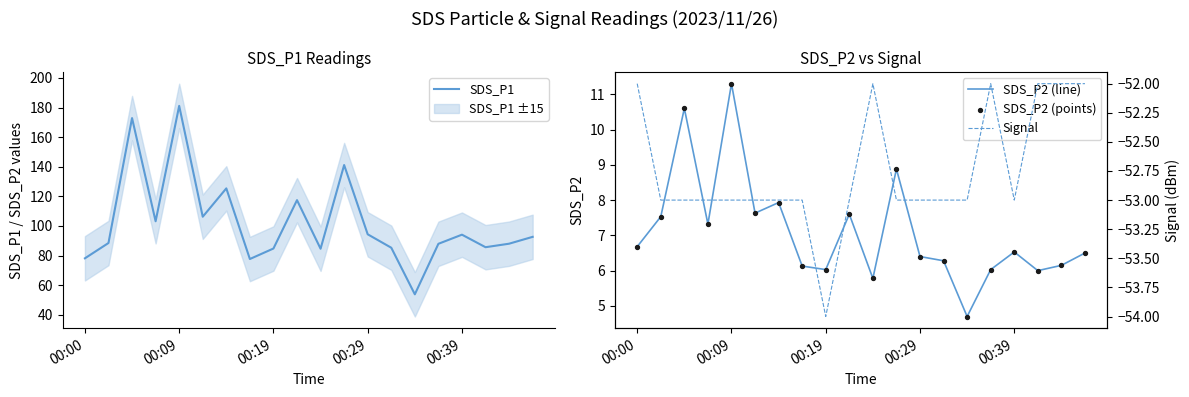

Which series reaches the minimum Y coordinate?

Signal